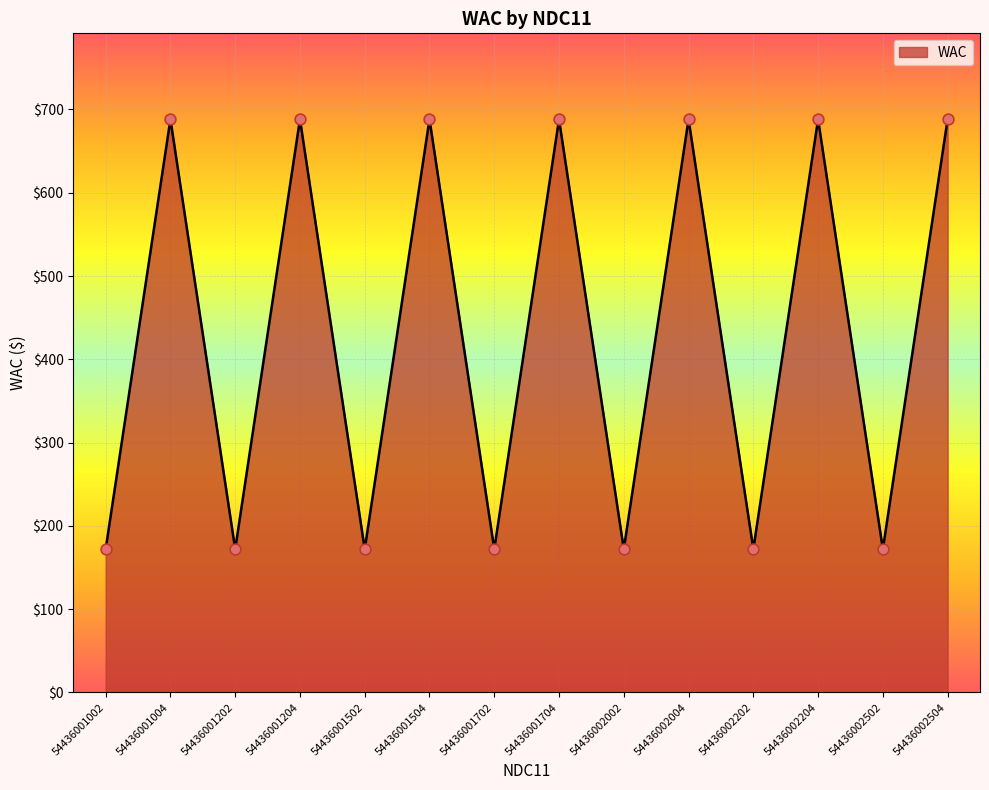

What is the change in value from 54436001002 to 54436001004?

+516.1